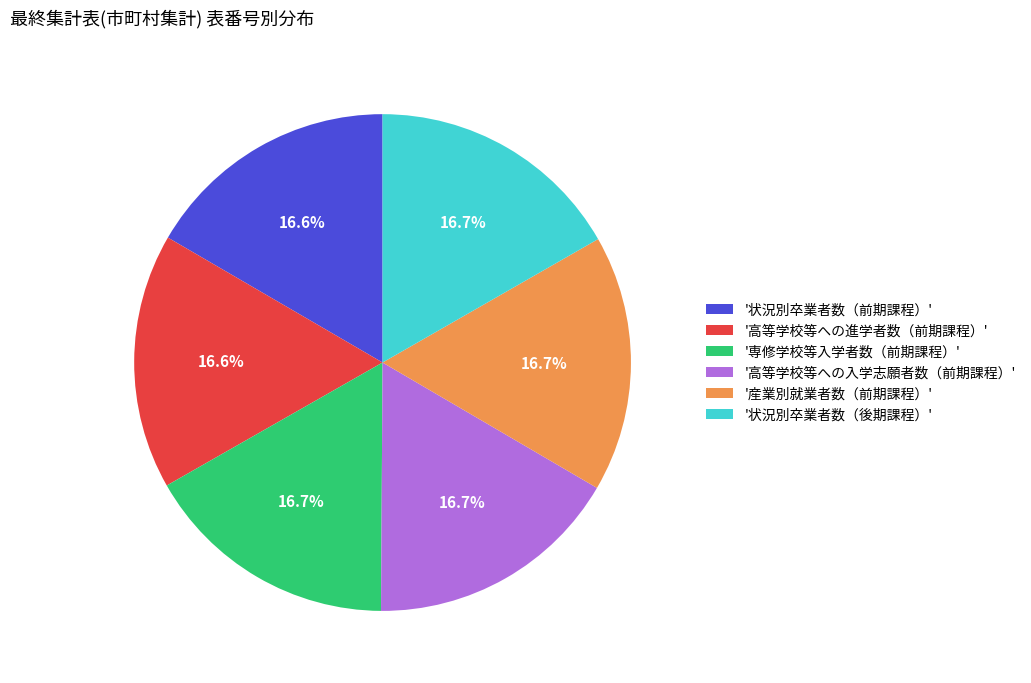

Is there any slice that represents more than half of the pie?

No